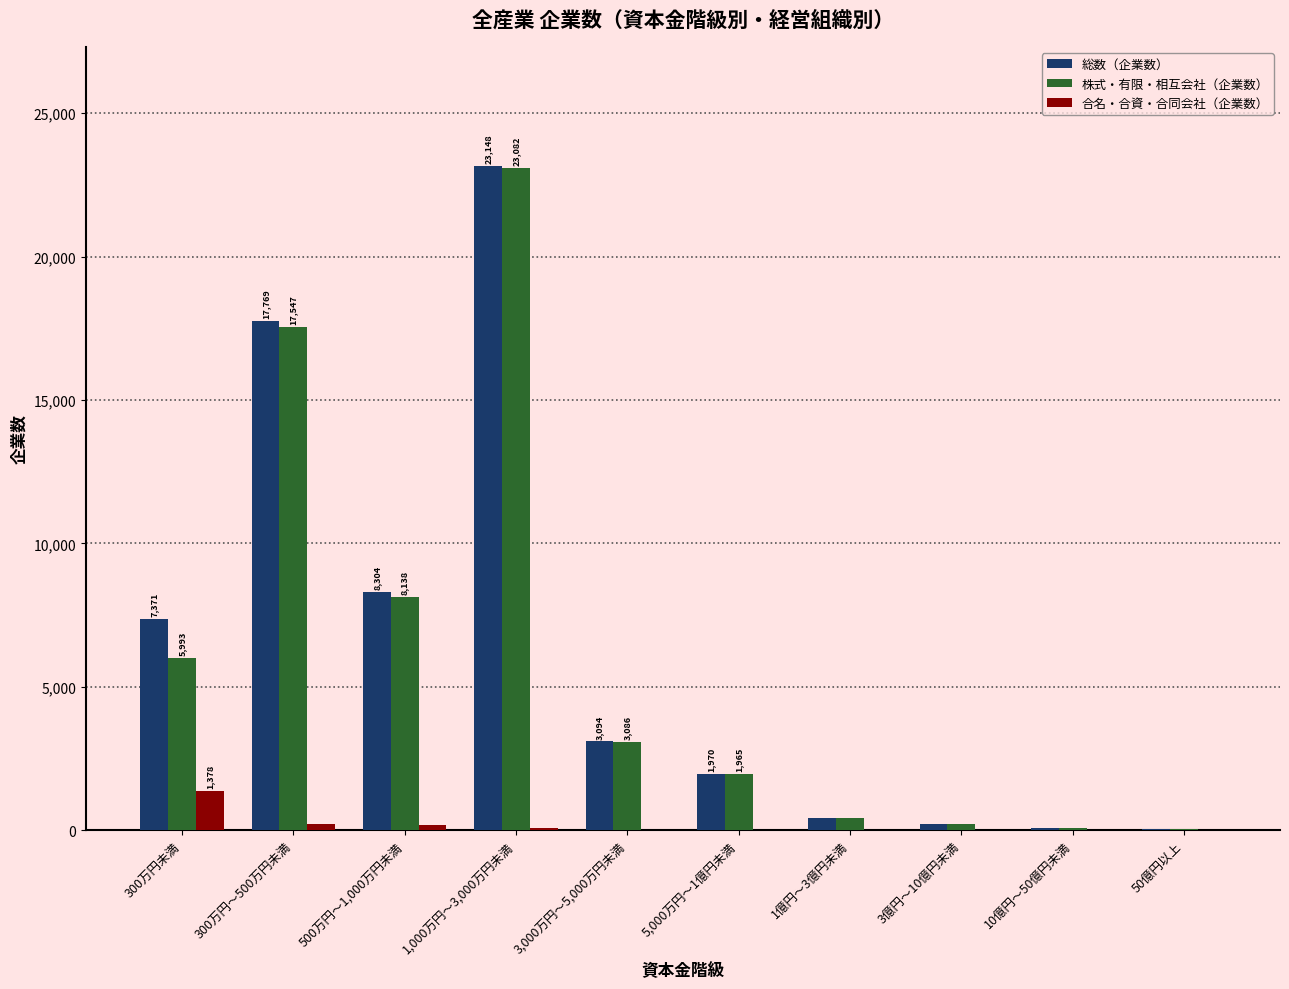

True or false: 合名・合資・合同会社（企業数） has a value of 66 at 1,000万円～3,000万円未満.

True